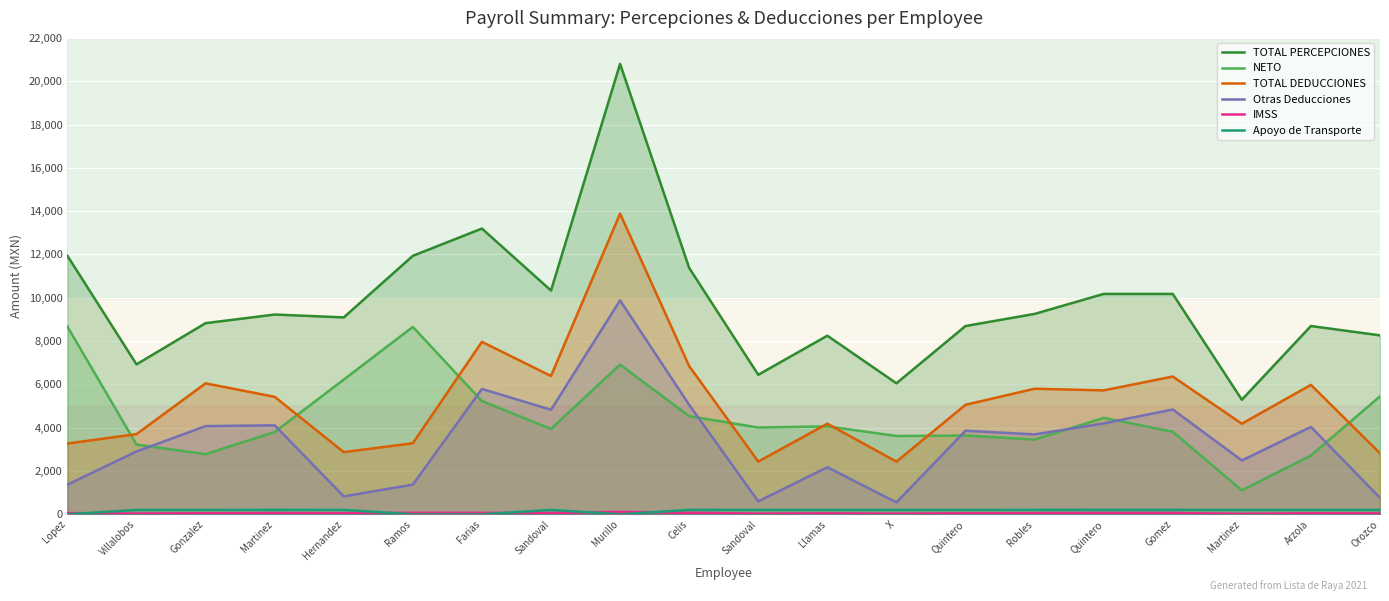

True or false: IMSS and Otras Deducciones intersect in this chart.

False